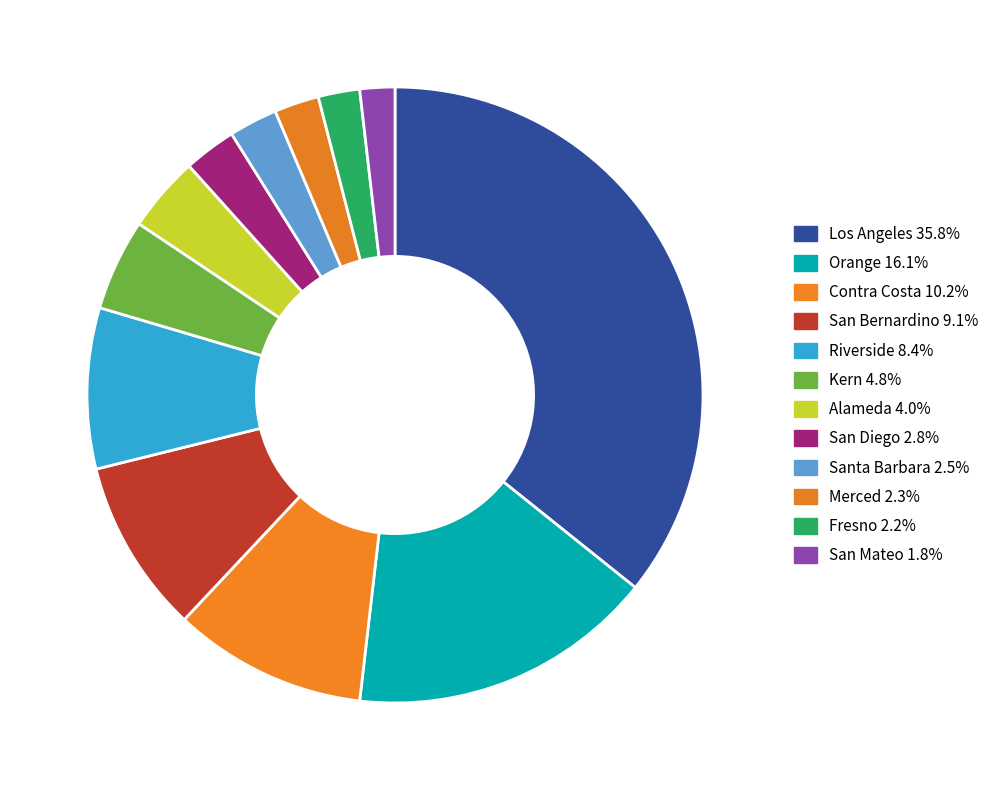

Is the sum of Kern and Contra Costa greater than half?

No